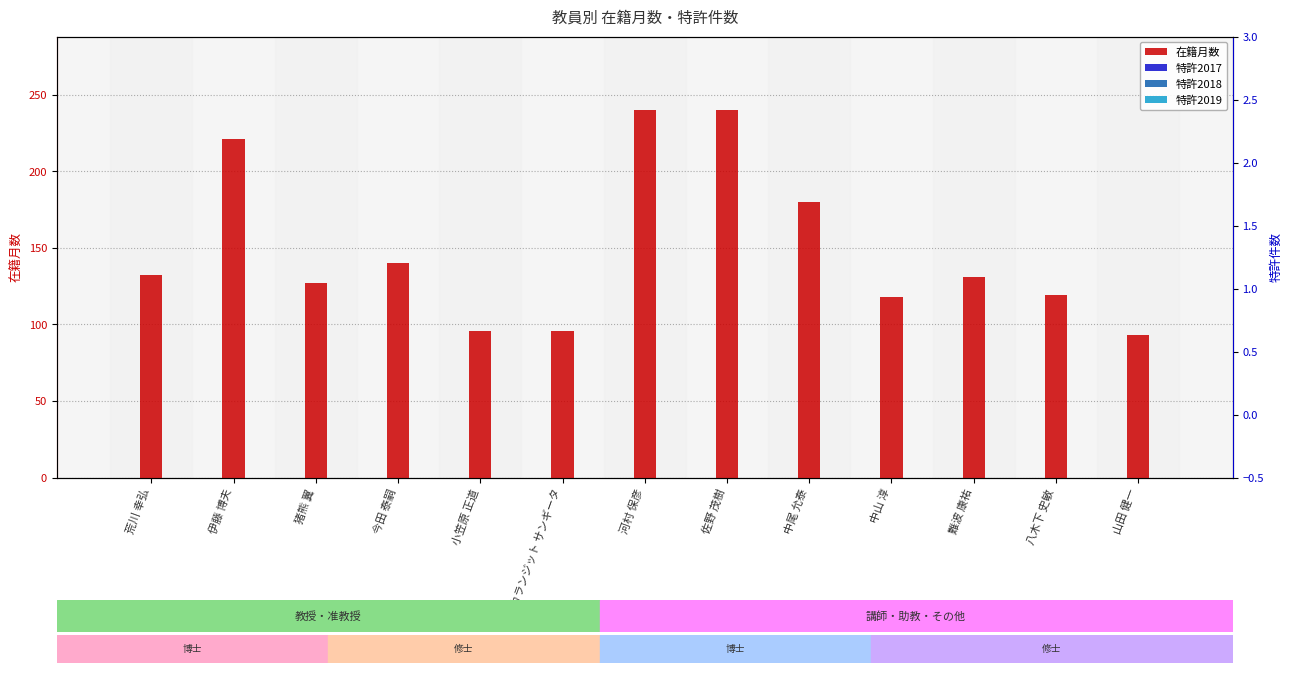

Which has a higher value, 佐野 茂樹 or 中山 淳?

佐野 茂樹